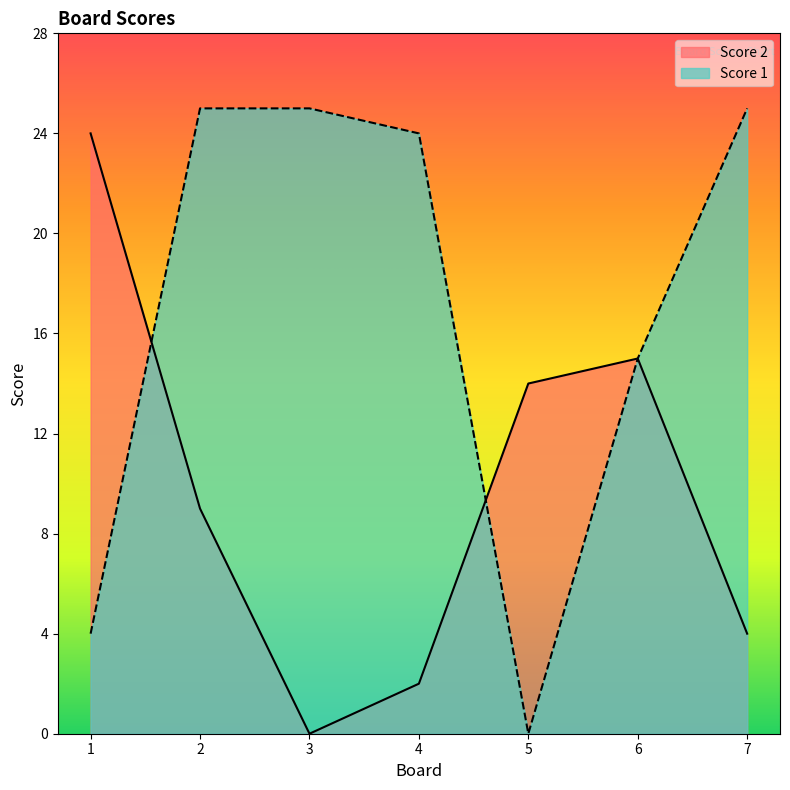

True or false: Score 2 and Score 1 cross at least once.

True